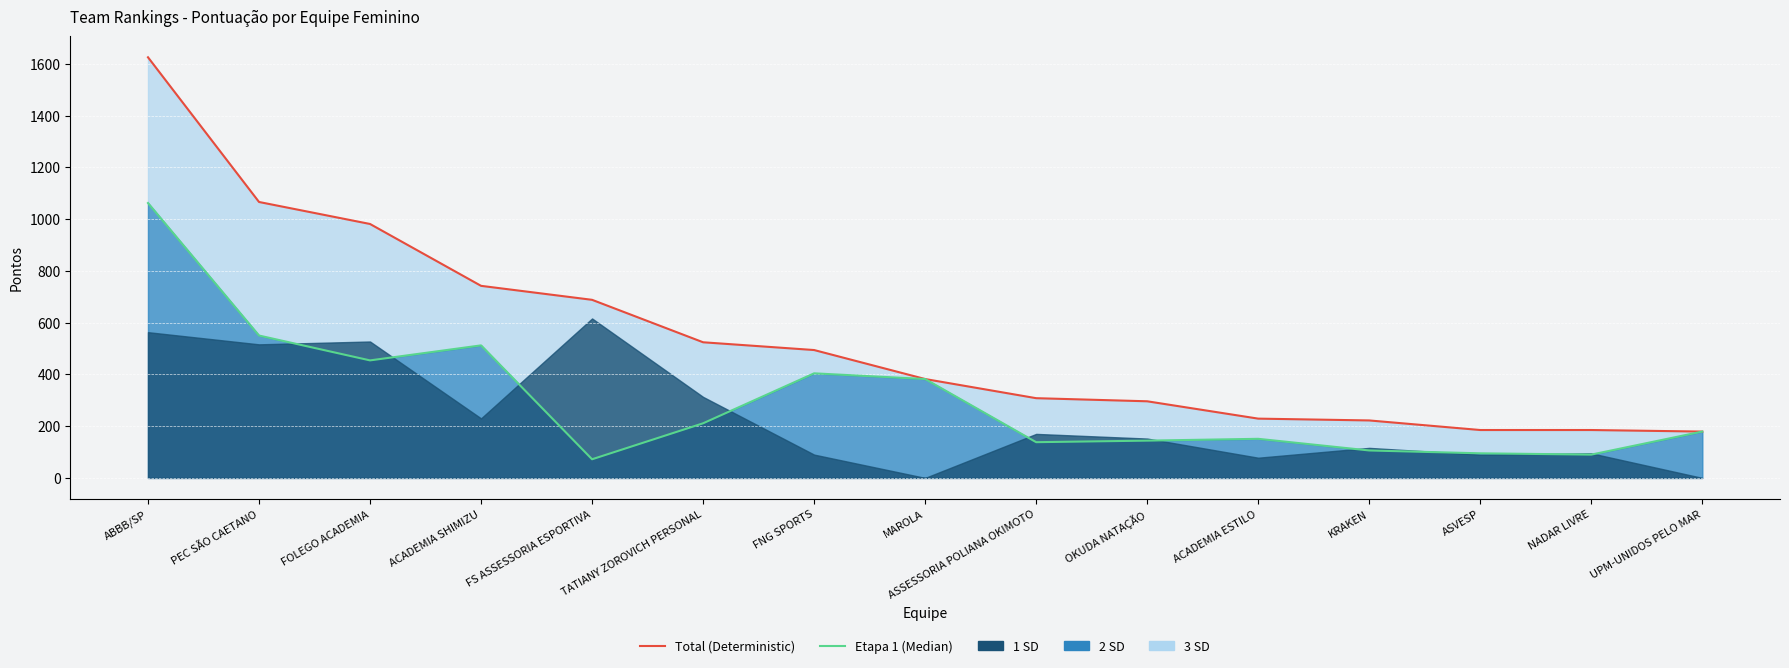

What is the total value across all series at OKUDA NATAÇÃO?

440